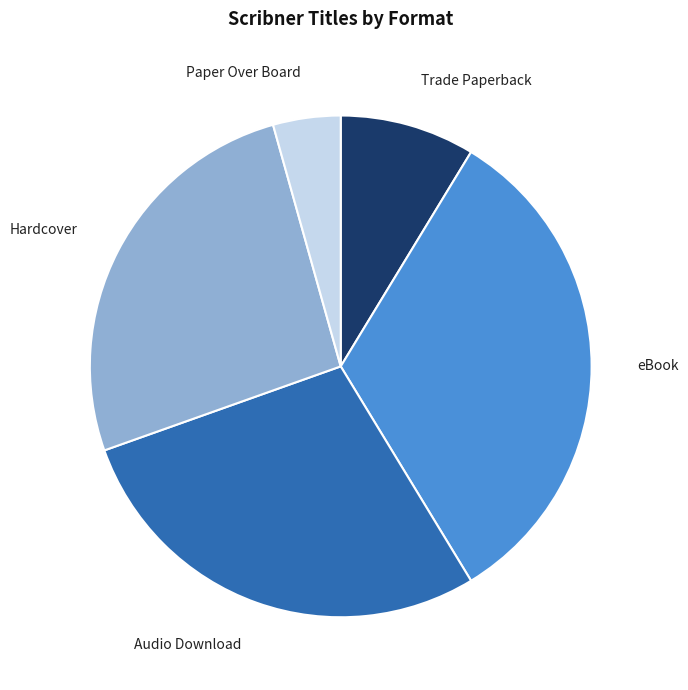

Which slice is the smallest?

Paper Over Board